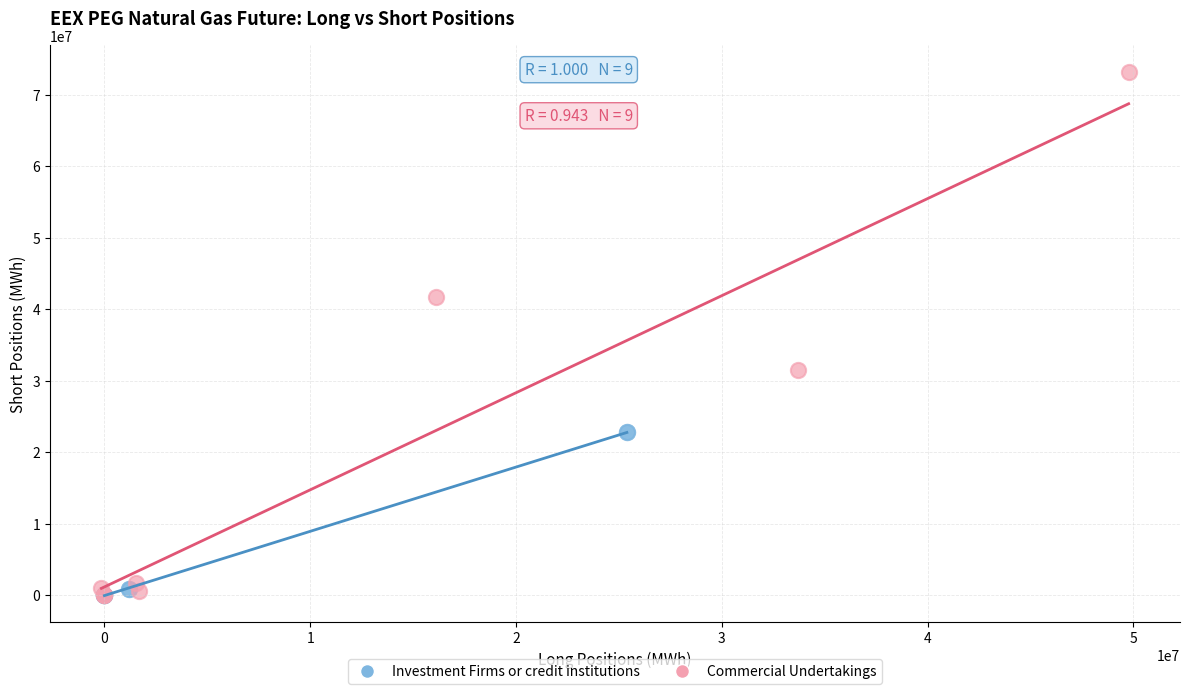

Which series has the largest Y range (max minus min)?

Commercial Undertakings